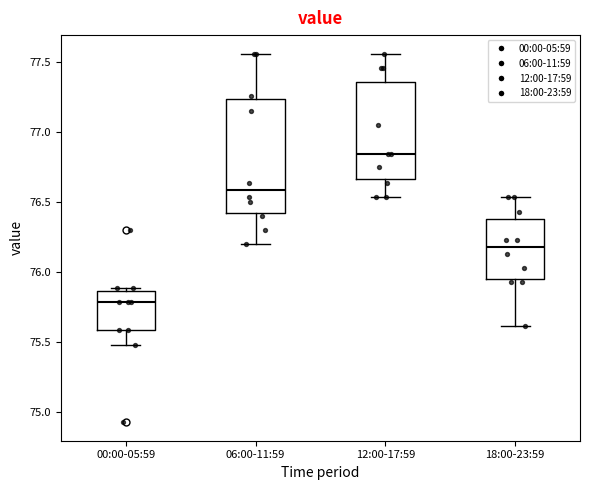

Reading left to right, read every box against the y-axis: the position of its median line, the range the box covers, and the ends of its whiskers. The values are not printed on the chart, so give them approximately, as read against the axis.

00:00-05:59: median 75.80, box 75.60 to 75.85, whiskers 75.50 to 75.90
06:00-11:59: median 76.60, box 76.45 to 77.25, whiskers 76.20 to 77.55
12:00-17:59: median 76.85, box 76.65 to 77.35, whiskers 76.55 to 77.55
18:00-23:59: median 76.20, box 75.95 to 76.40, whiskers 75.60 to 76.55